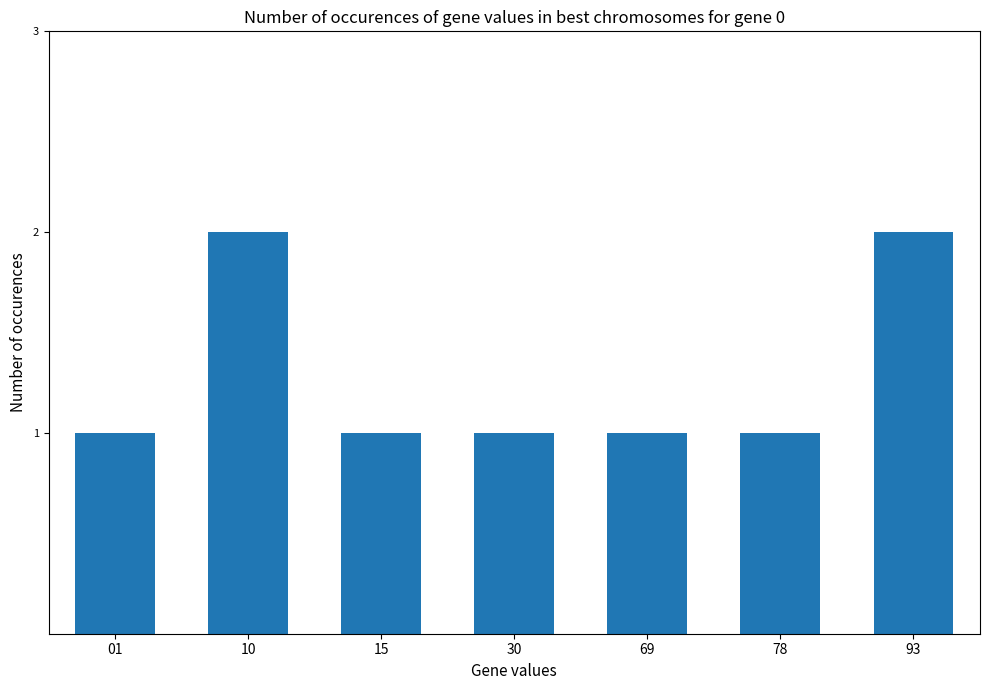

Is it true that the value at 15 is 2?

False